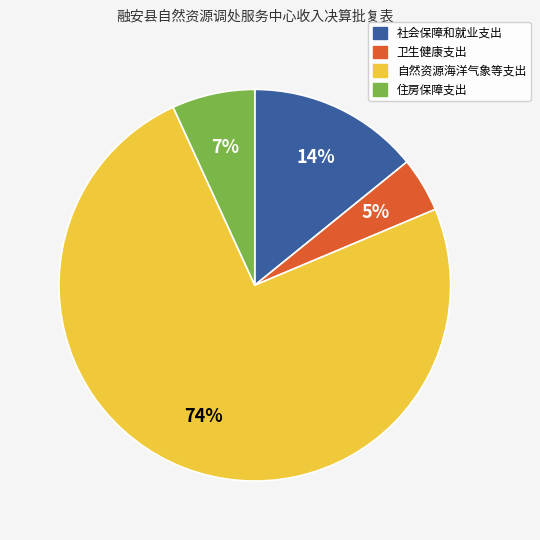

Which category accounts for the majority?

自然资源海洋气象等支出